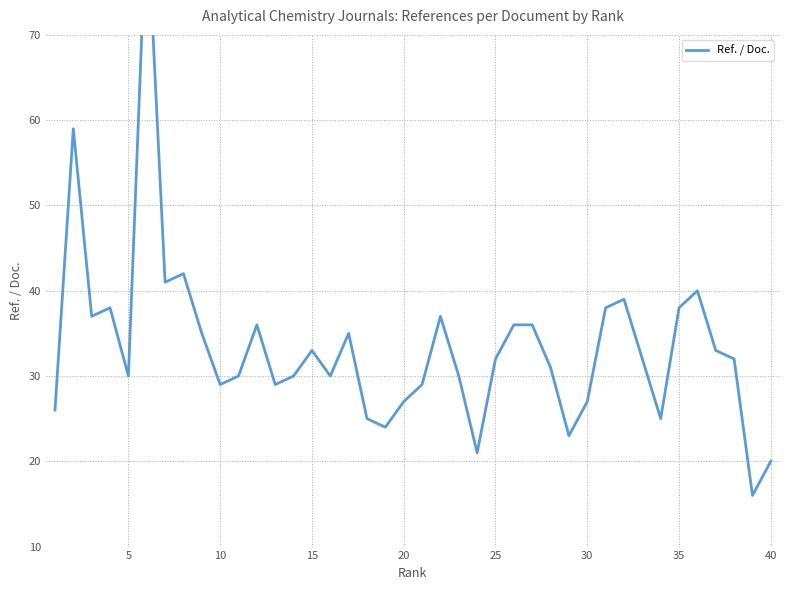

What is the value of the 22nd point from the left?

37